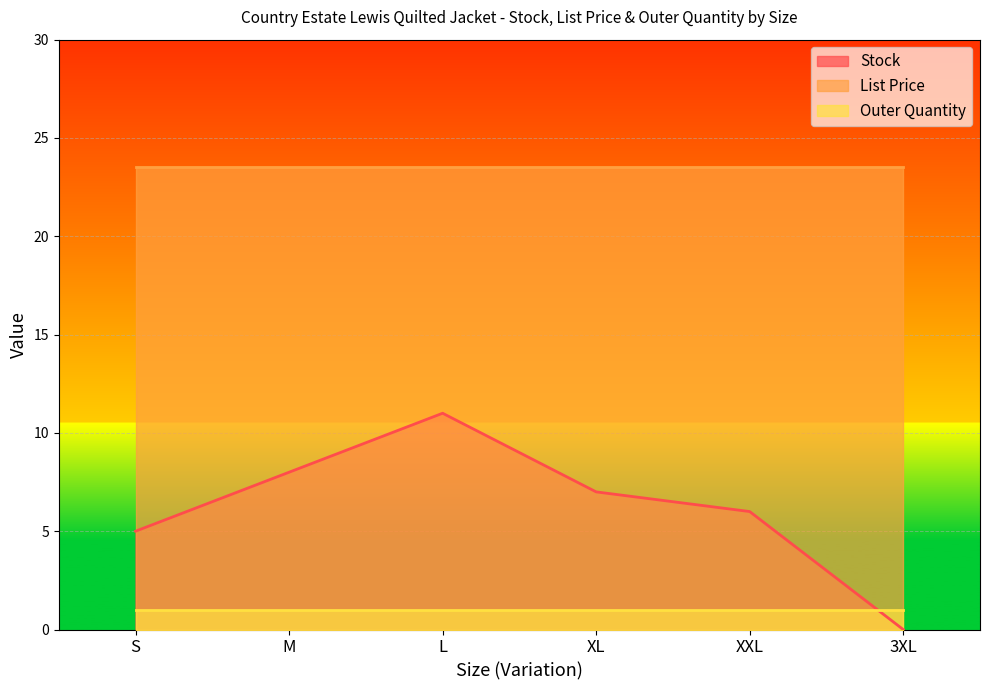

List the series in order of their overall mean, lowest first.

Outer Quantity, Stock, List Price